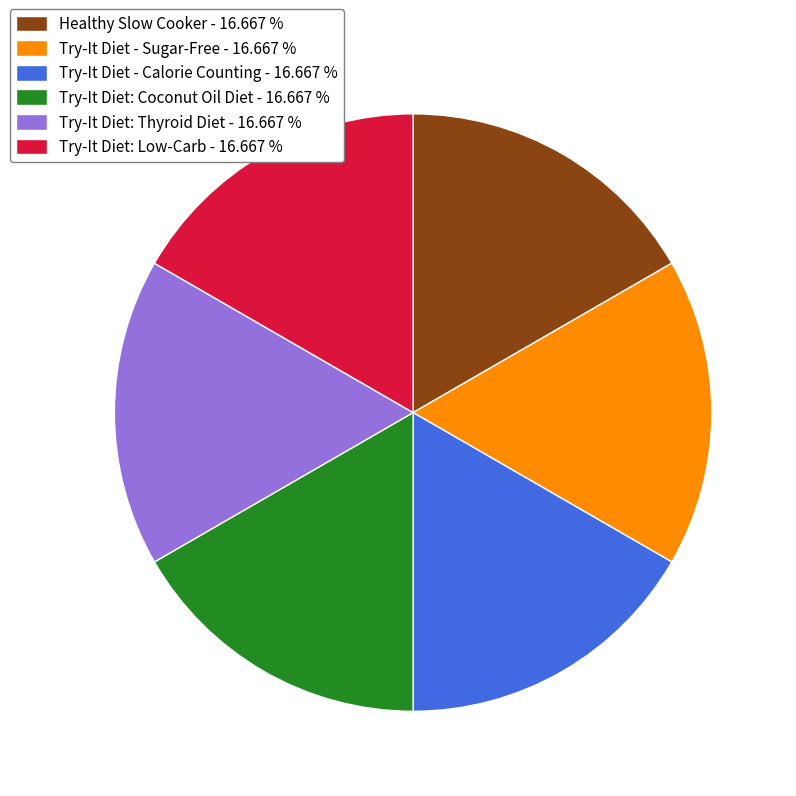

Is the sum of Try-It Diet - Calorie Counting - 16.667 % and Try-It Diet - Sugar-Free - 16.667 % greater than half?

No